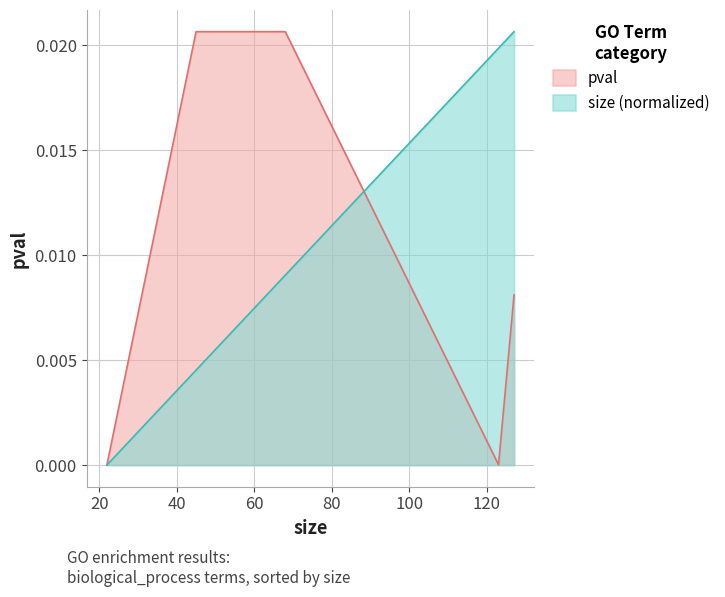

Which series has the largest total across all categories?

size (normalized)